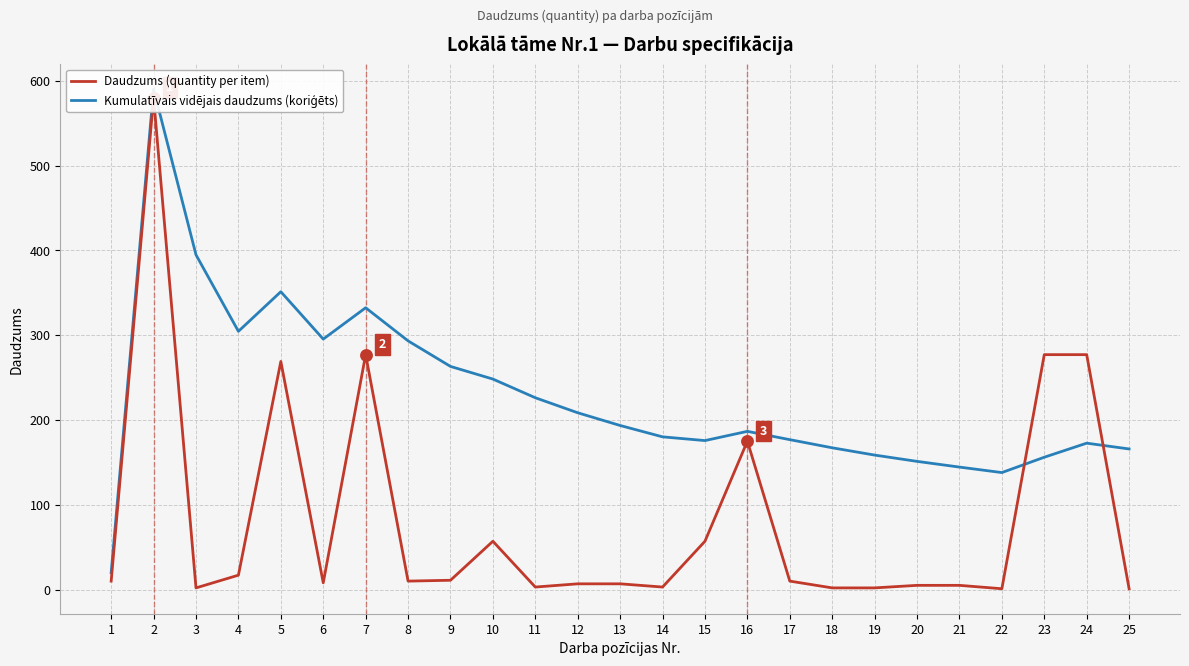

Which series reaches the maximum Y coordinate?

Kumulatīvais vidējais daudzums (koriģēts)